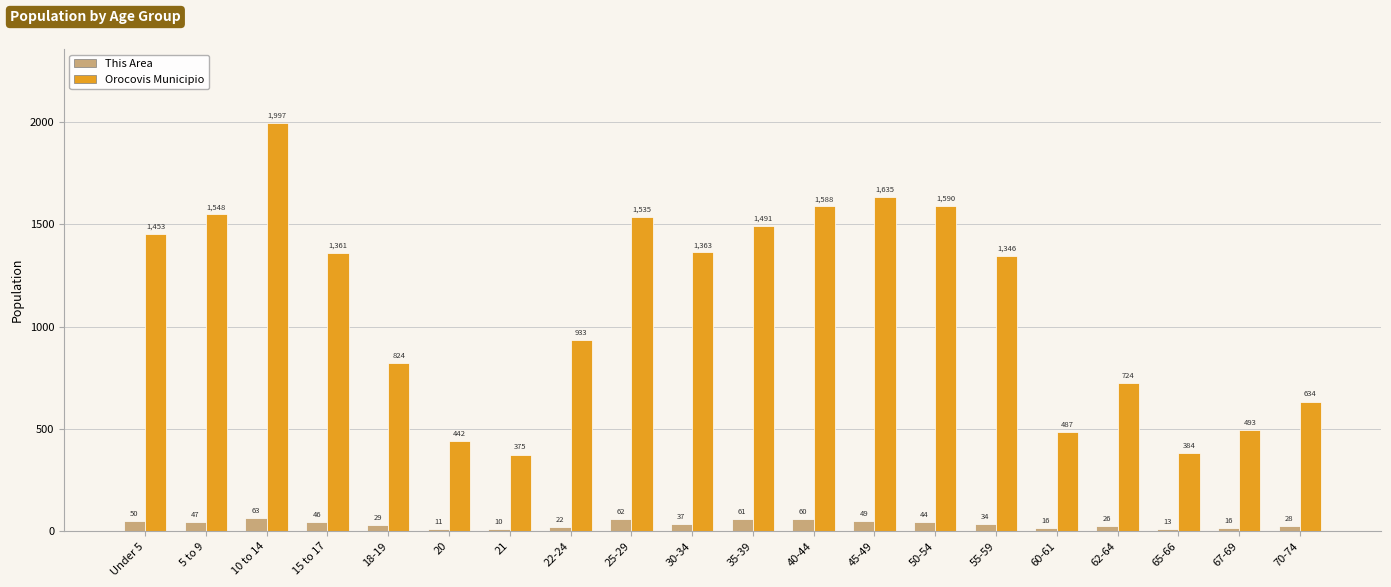

Reading left to right, what are all the values shown in this chart?

This Area: 50	47	63	46	29	11	10	22	62	37	61	60	49	44	34	16	26	13	16	28
Orocovis Municipio: 1453	1548	1997	1361	824	442	375	933	1535	1363	1491	1588	1635	1590	1346	487	724	384	493	634